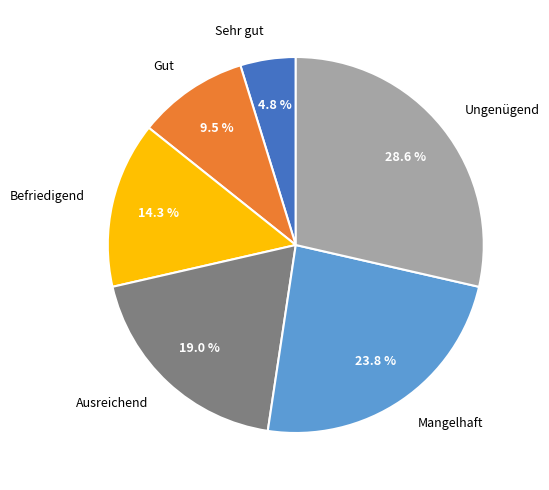

Rank the categories by value from lowest to highest.

Sehr gut, Gut, Befriedigend, Ausreichend, Mangelhaft, Ungenügend